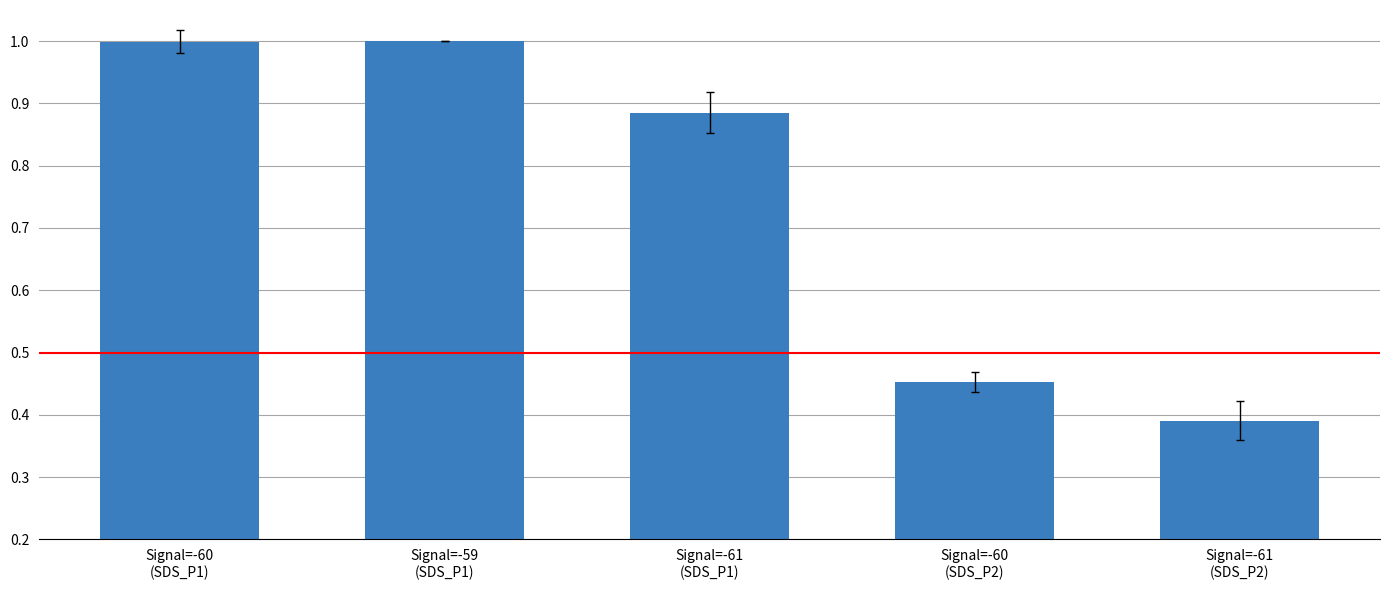

How many bars are there in total?

5